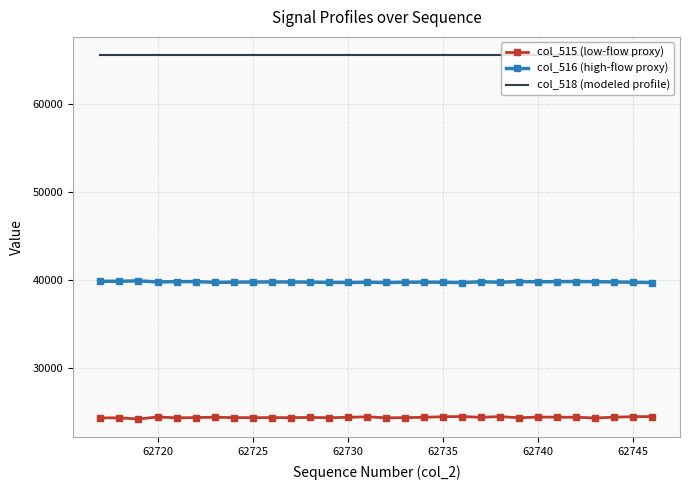

What is the highest value of the col_516 (high-flow proxy) series?

39901